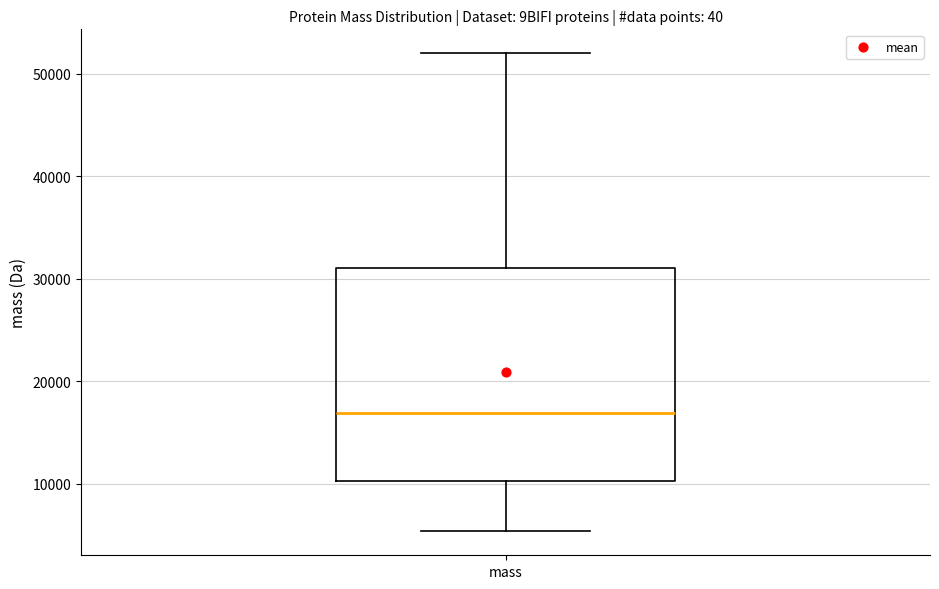

Read this box plot against the y-axis: the position of the median line, the range covered by the box, and the ends of both whiskers. The values are not printed on the chart, so give them approximately, as read against the axis.

median 17000, box 10000 to 31000, whiskers 5000 to 52000